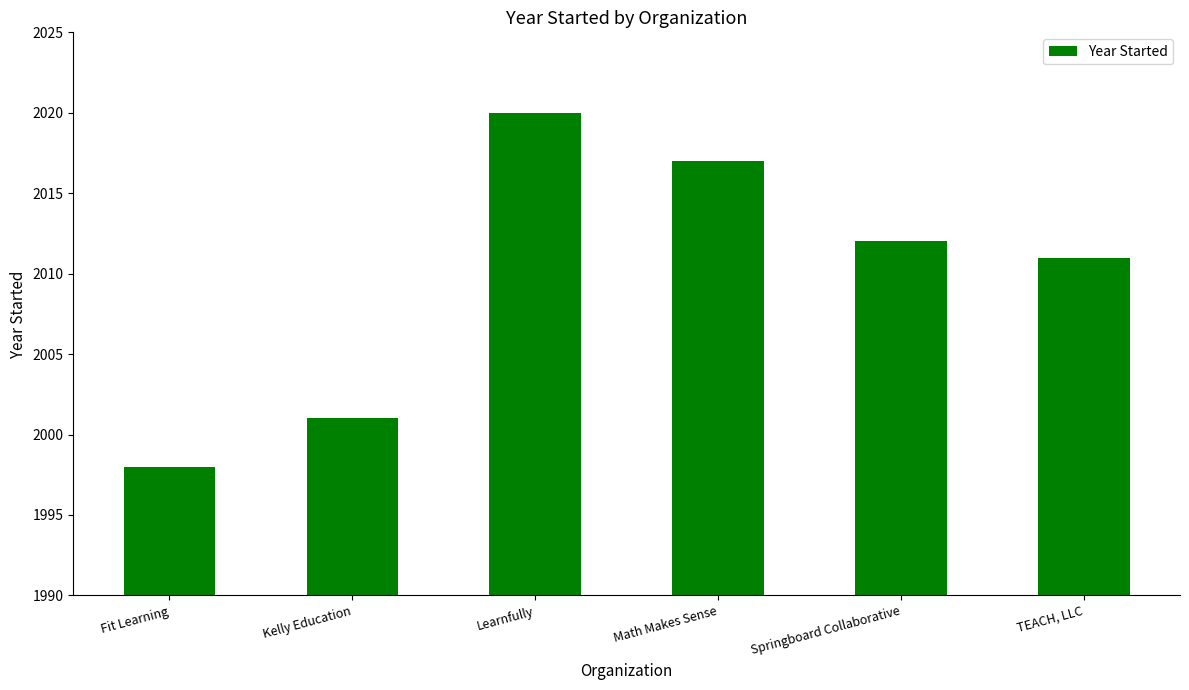

How many data points are less than 2012?

3